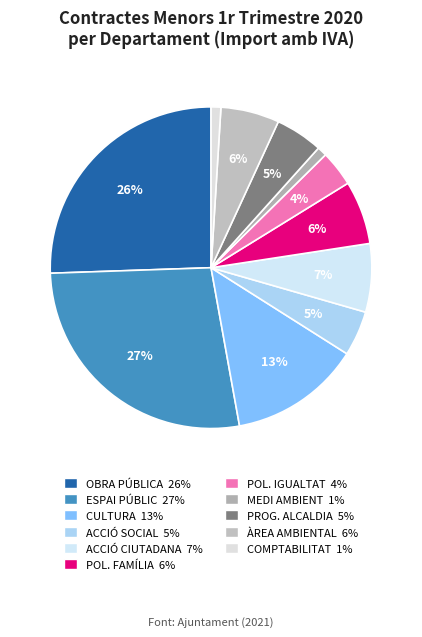

To the nearest percent, what is the difference between the largest and smallest slice percentages?

26%